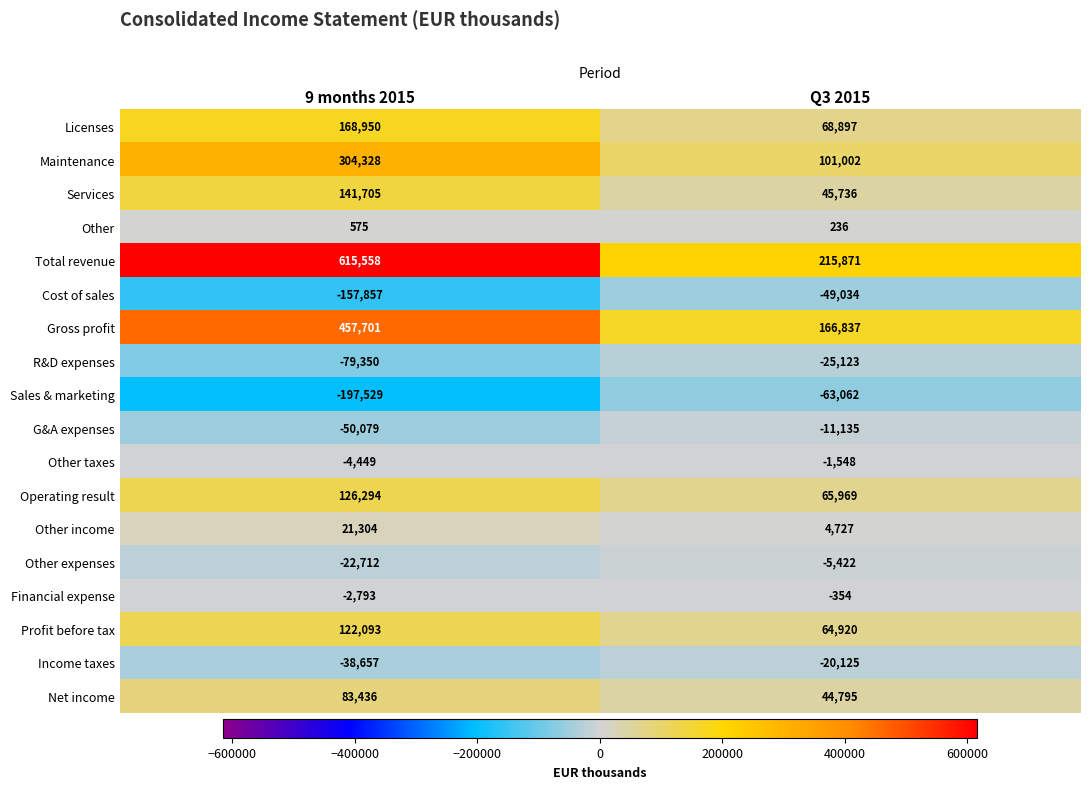

What is the sum of all Maintenance values?

405330